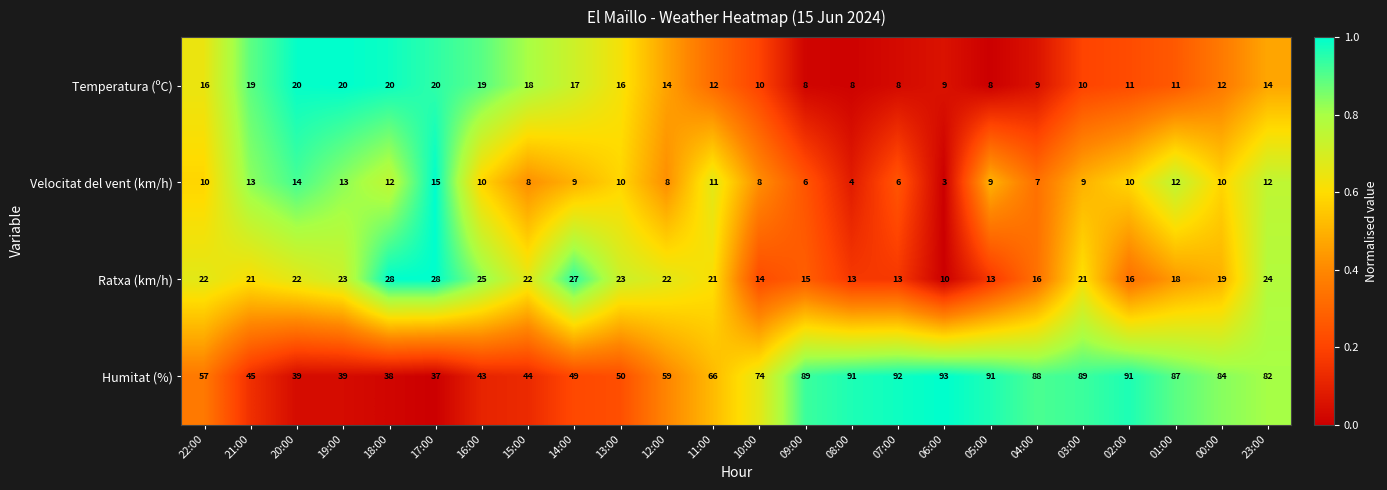

What is the total value across all series at 12:00?

103